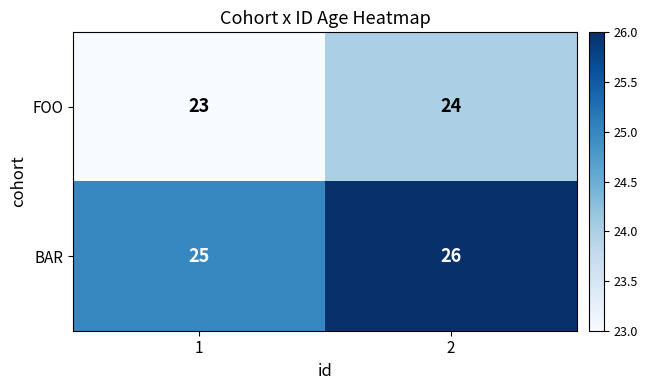

What is the sum of all BAR values?

51